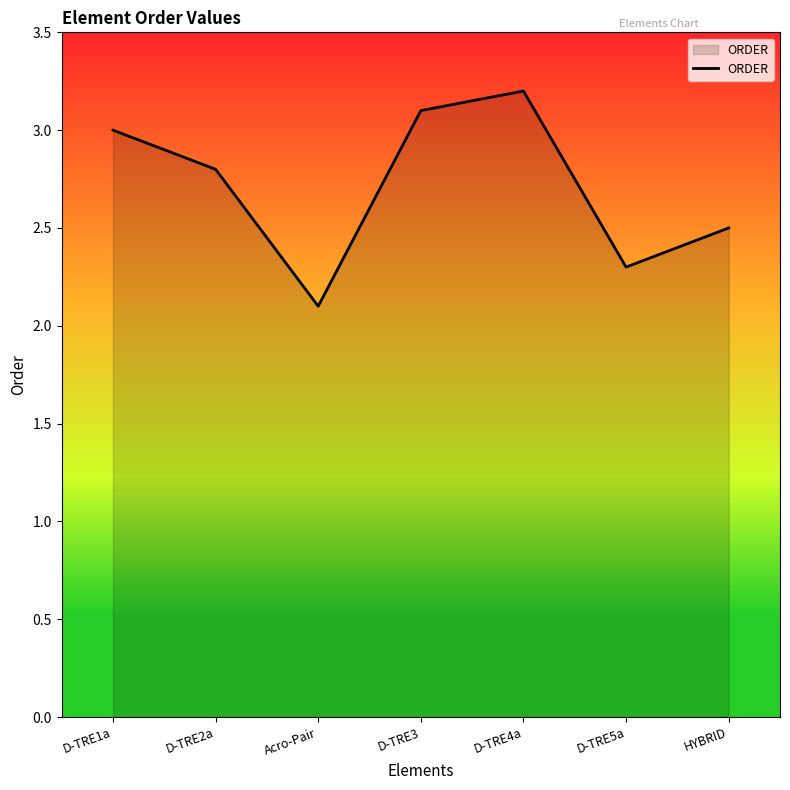

What is the greatest value displayed?

3.2